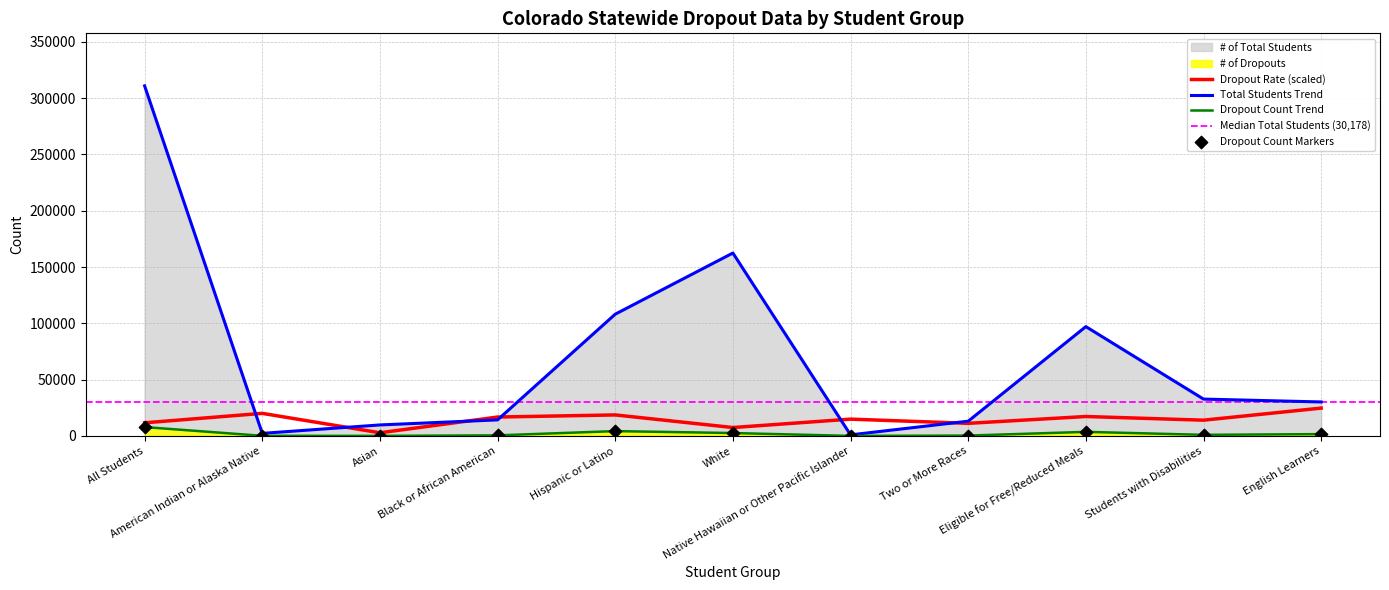

Is the value of # of Dropouts at Native Hawaiian or Other Pacific Islander greater than the value of # of Total Students at All Students?

No